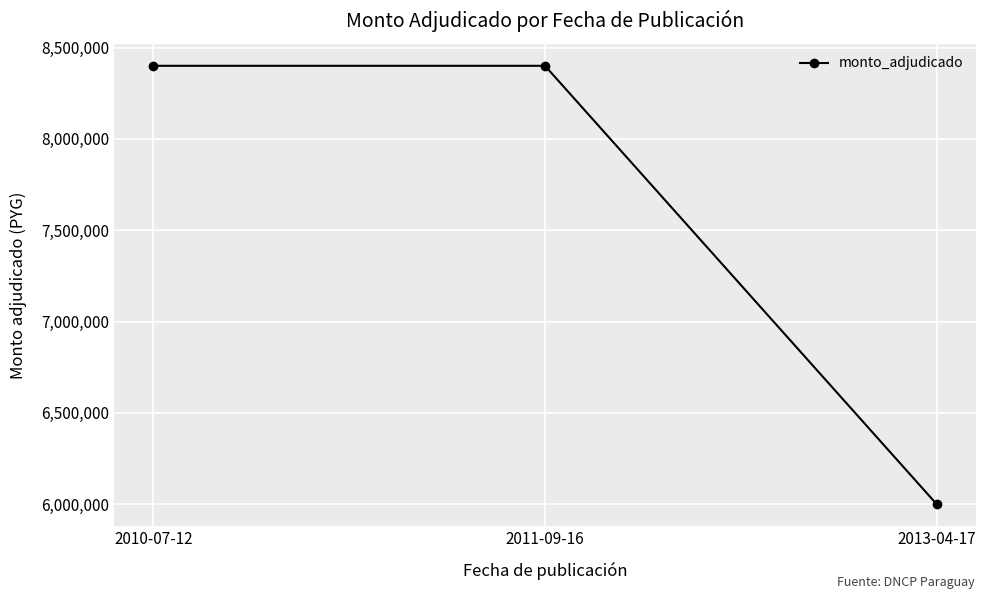

What value does the data have at 2011-09-16?

8400000